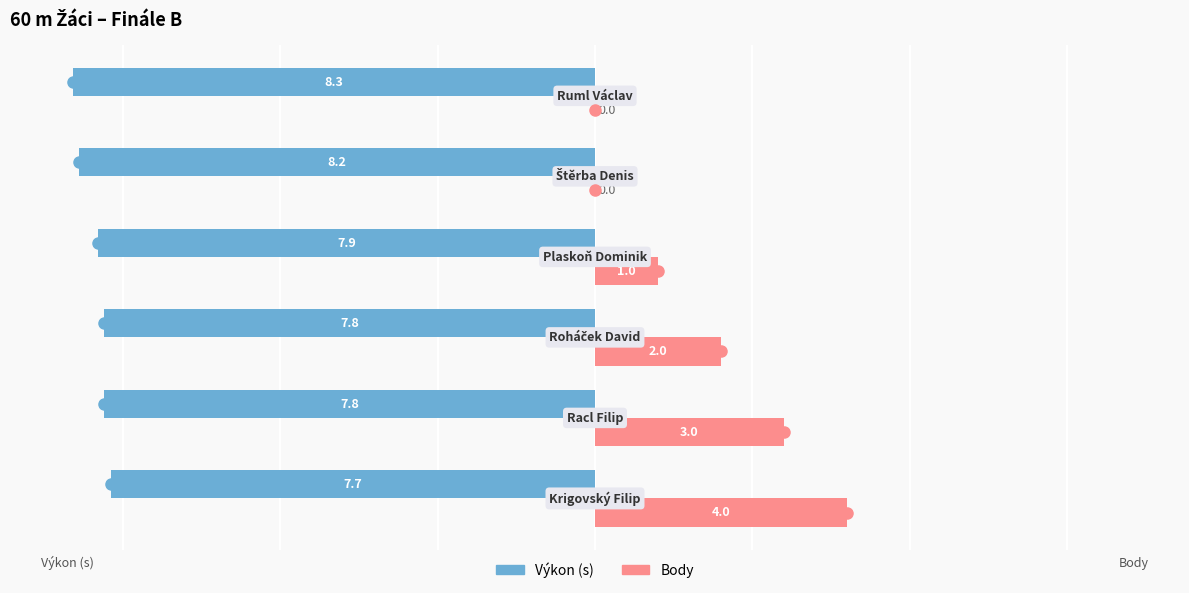

What is the maximum value for Výkon (s)?

-7.7